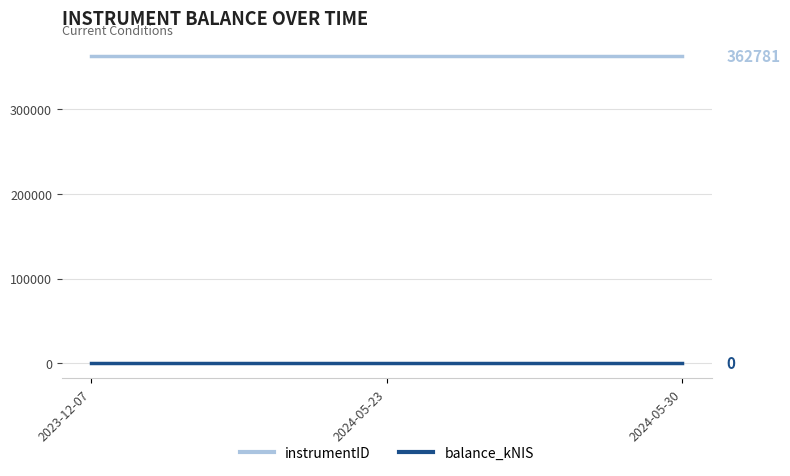

List the series in order of their overall mean, lowest first.

balance_kNIS, instrumentID